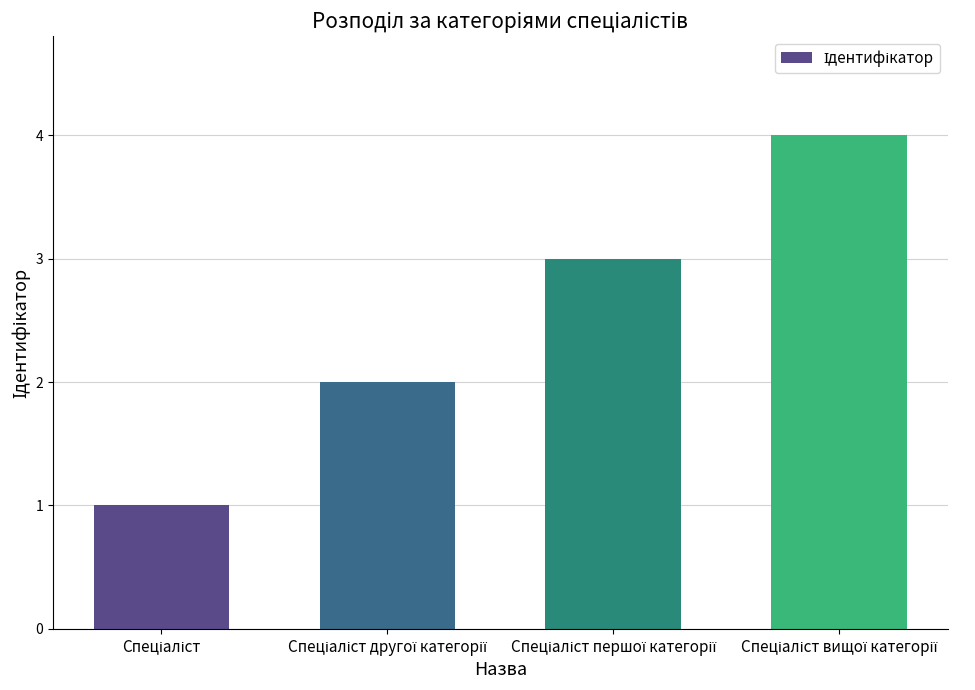

What is the sum of all values?

10